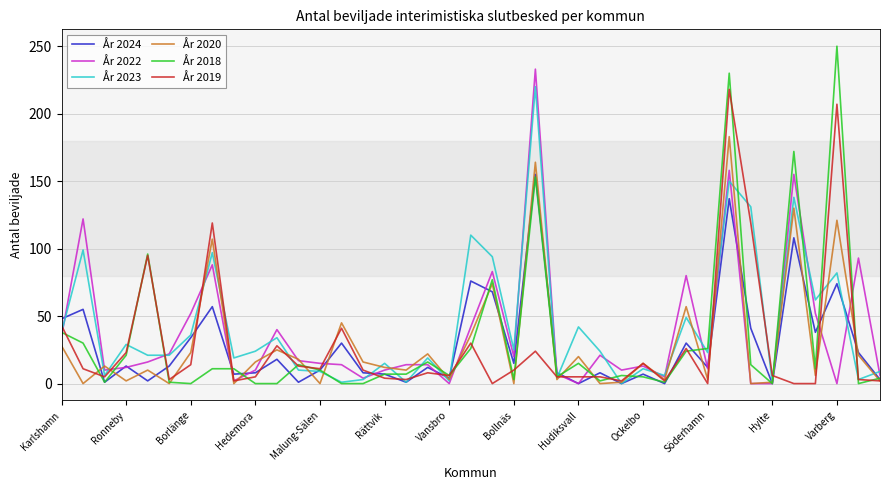

Which series has the widest spread of values?

År 2018